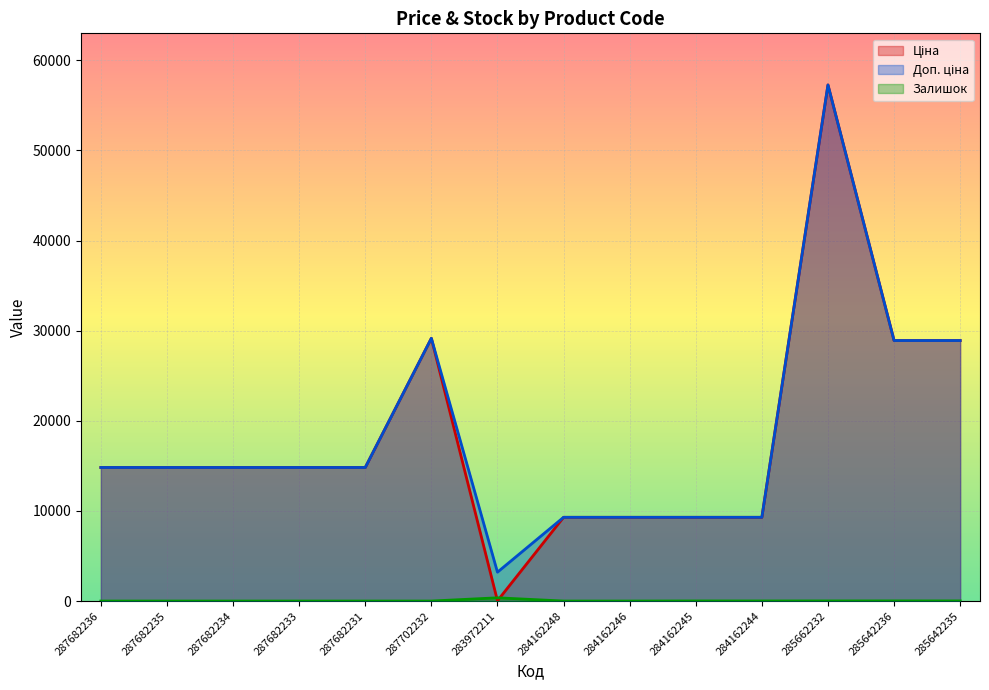

Which has a higher value, 283972211 or 287682231?

287682231